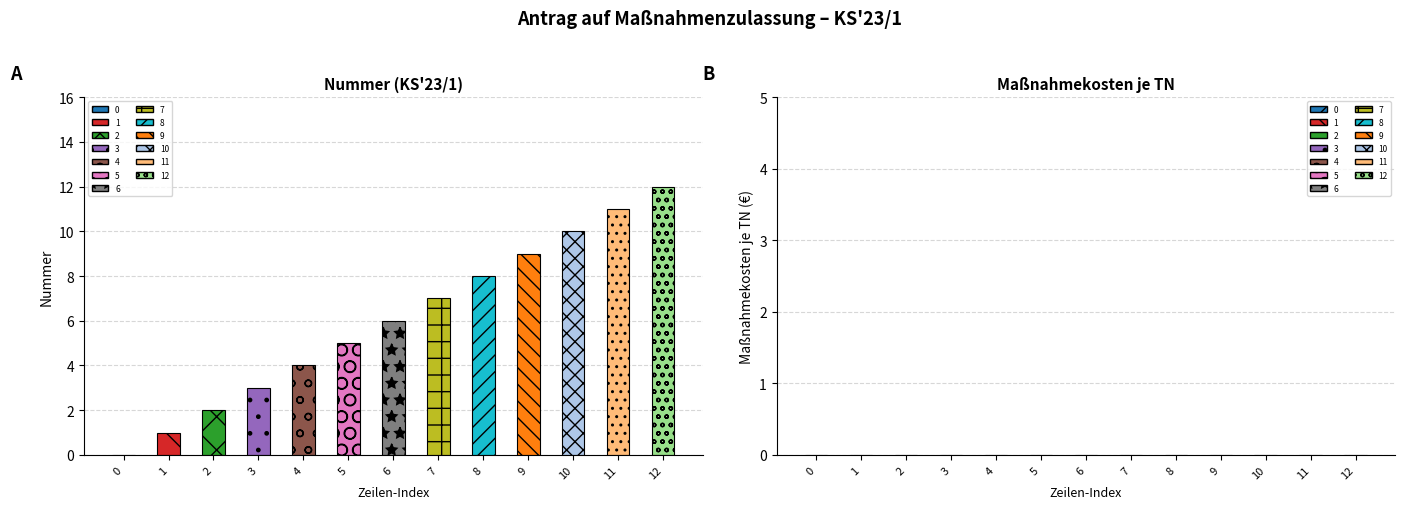

The Nummer series shows 6 at 6. True or false?

True